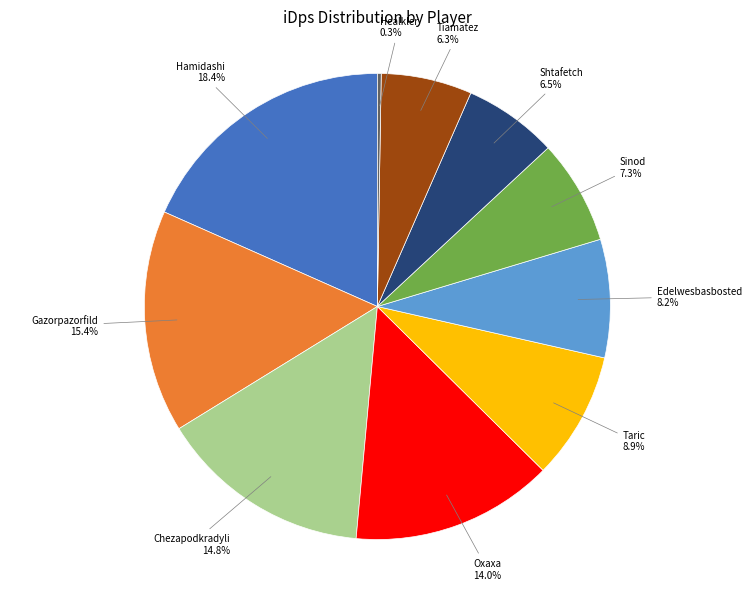

Is there a majority slice in this chart?

No